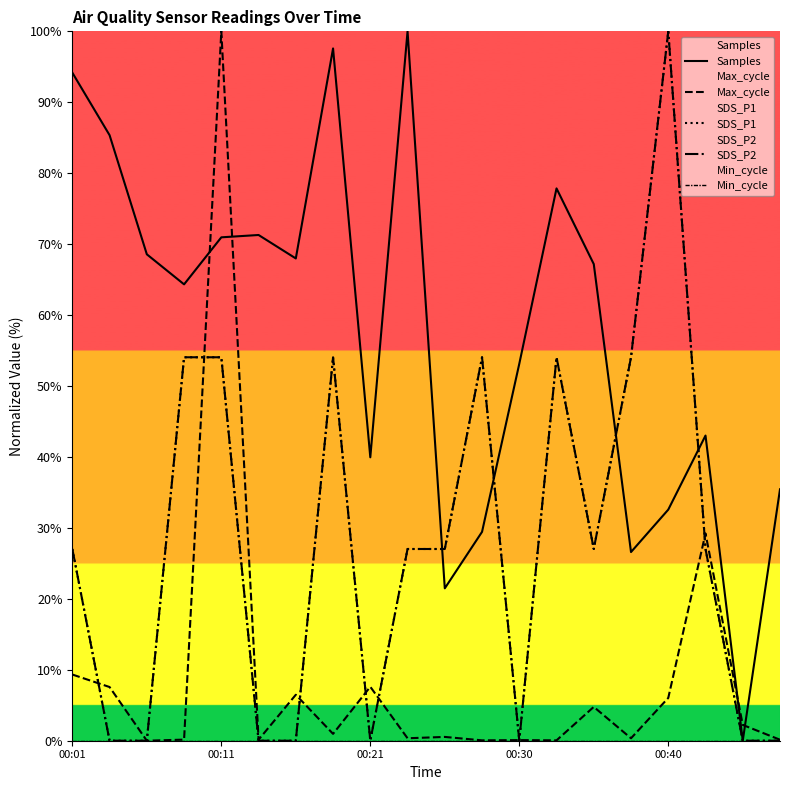

What is the approximate value of SDS_P2 at 14?

27.0